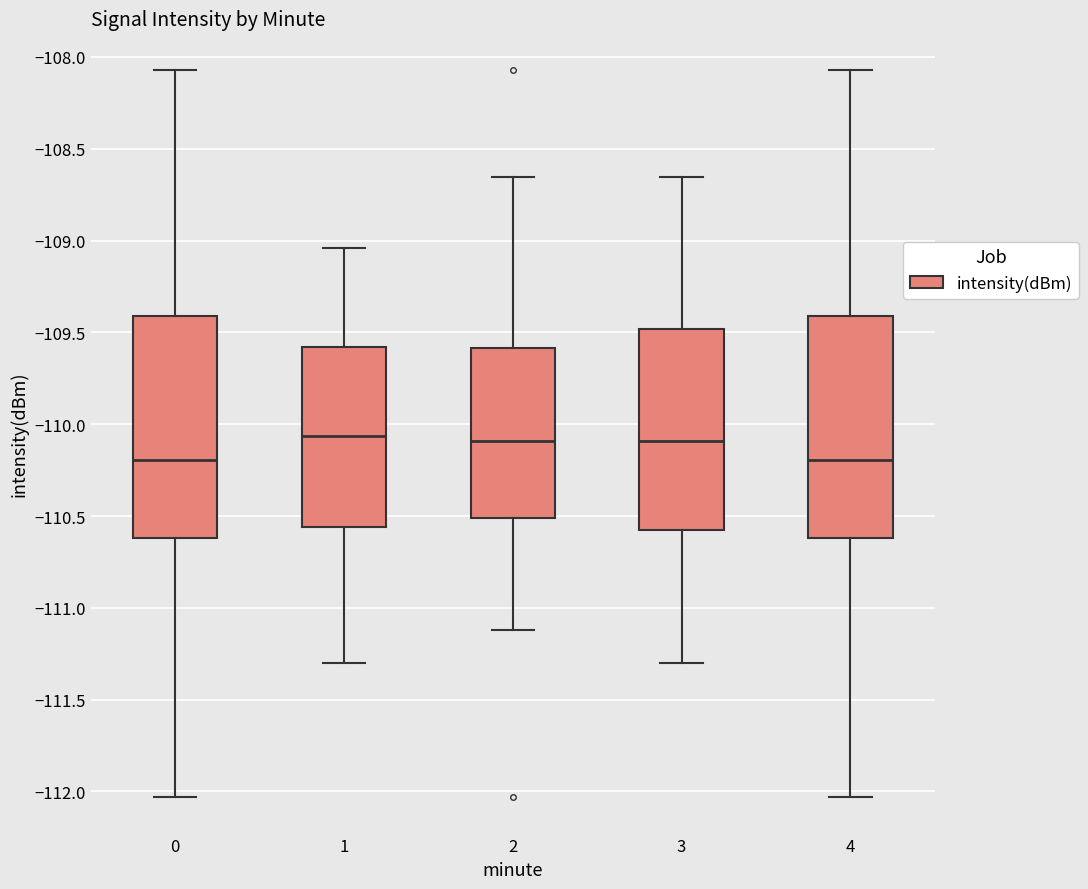

Where does the upper whisker of the box at x = 3 end on the y-axis? The values are not printed on the chart, so give them approximately, as read against the axis.

-108.65